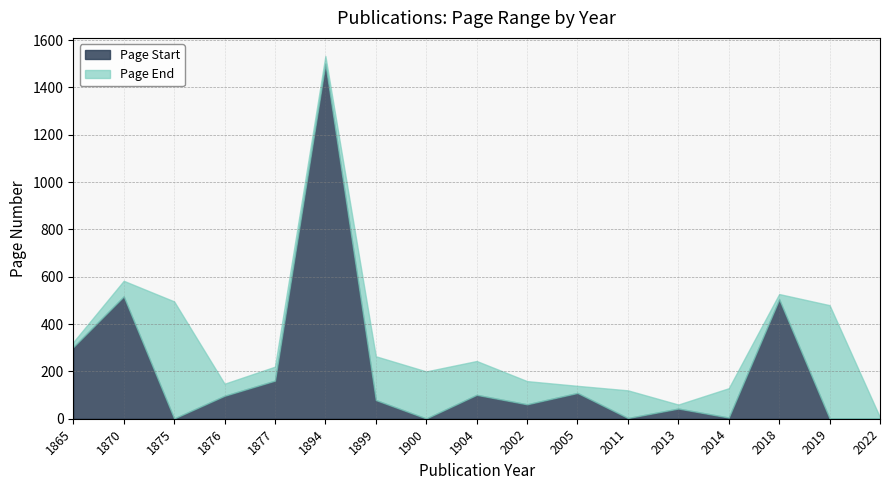

Between 1875 and 2022, which is larger?

1875